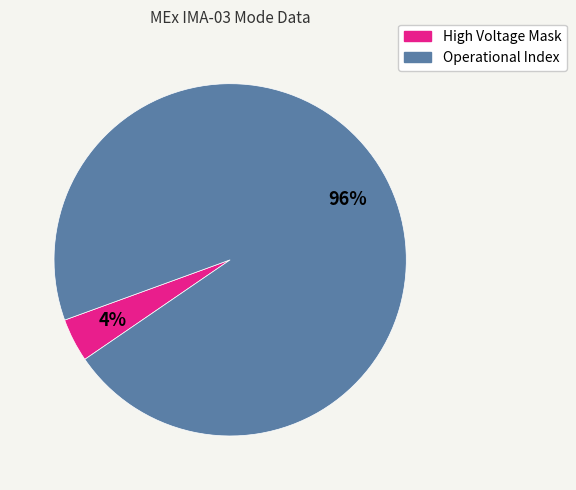

True or false: Operational Index accounts for 96% of the total.

True